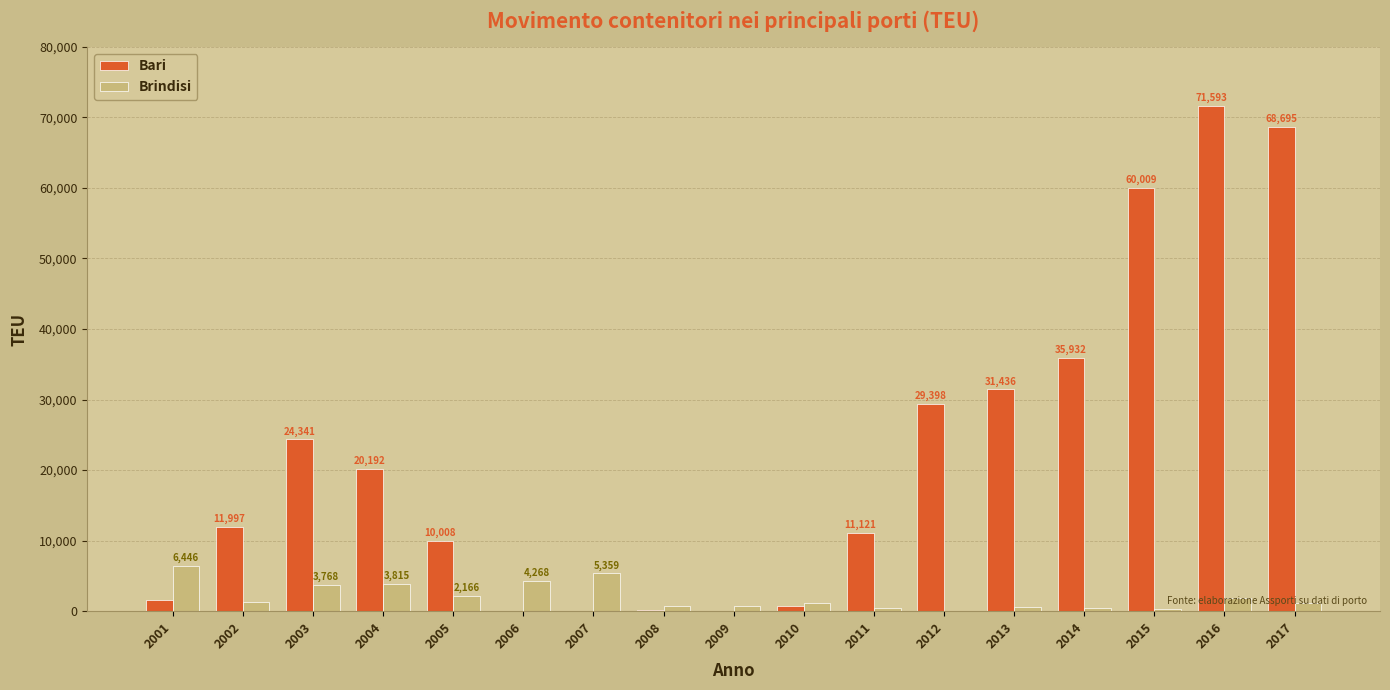

Reading left to right, what are all the values shown in this chart?

Bari: 2001=1577	2002=11997	2003=24341	2004=20192	2005=10008	2006=49	2007=64	2008=113	2009=55	2010=680	2011=11121	2012=29398	2013=31436	2014=35932	2015=60009	2016=71593	2017=68695
Brindisi: 2001=6446	2002=1235	2003=3768	2004=3815	2005=2166	2006=4268	2007=5359	2008=673	2009=722	2010=1107	2011=485	2012=94	2013=566	2014=407	2015=329	2016=1857	2017=1106